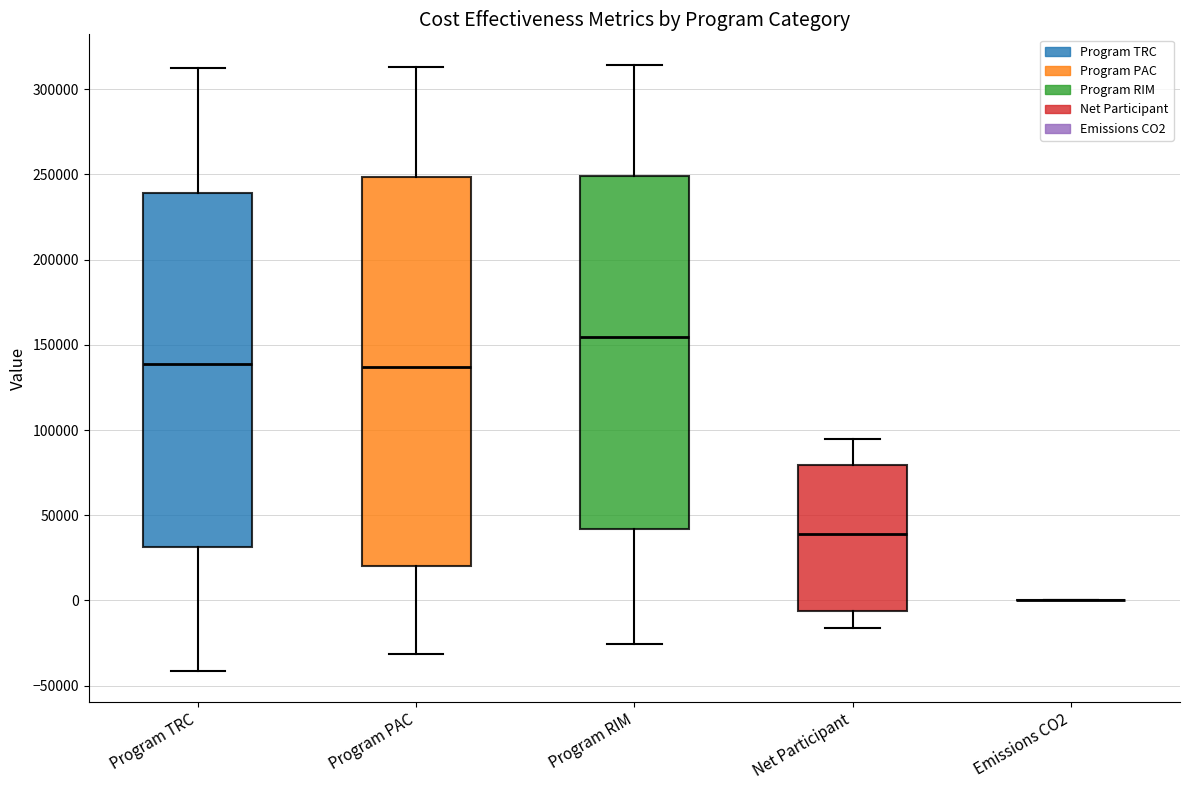

Reading left to right, read every box against the y-axis: the position of its median line, the range the box covers, and the ends of its whiskers. The values are not printed on the chart, so give them approximately, as read against the axis.

Program TRC: median 140000, box 30000 to 240000, whiskers -40000 to 315000
Program PAC: median 135000, box 20000 to 250000, whiskers -30000 to 315000
Program RIM: median 155000, box 40000 to 250000, whiskers -25000 to 315000
Net Participant: median 40000, box -5000 to 80000, whiskers -15000 to 95000
Emissions CO2: box collapsed to a line at 0, whiskers 0 to 0